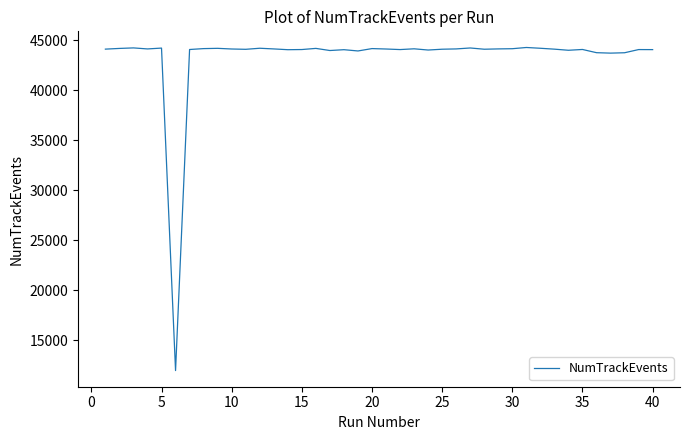

What is the greatest value displayed?

44280